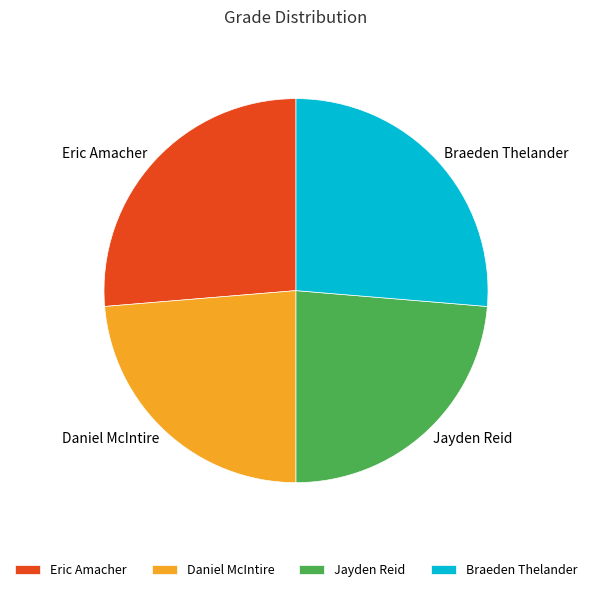

Does Eric Amacher represent more than half of the total?

No